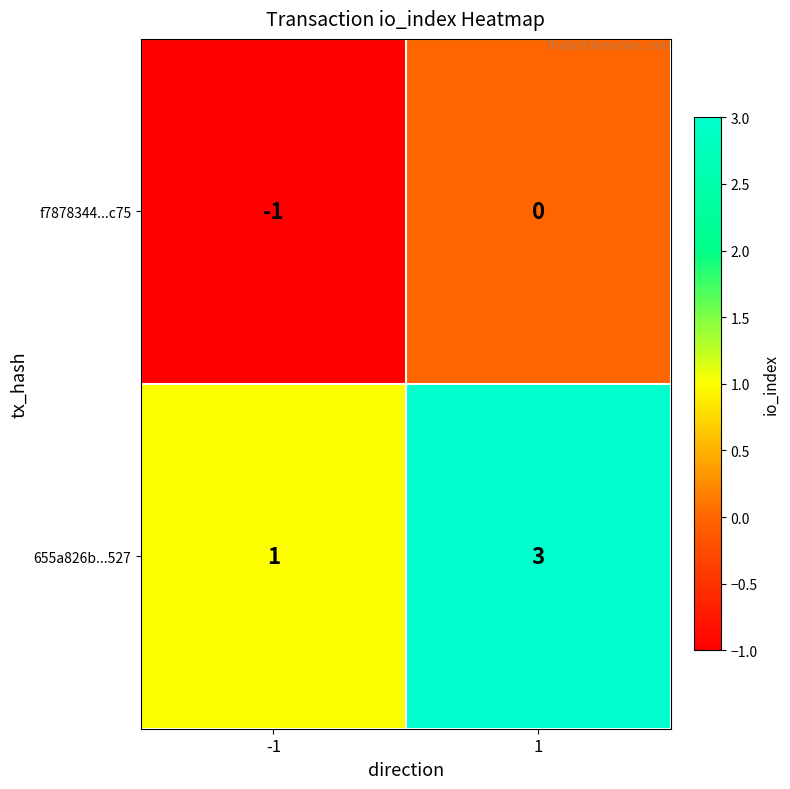

True or false: f7878344...c75 has a value of 0 at 1.

True